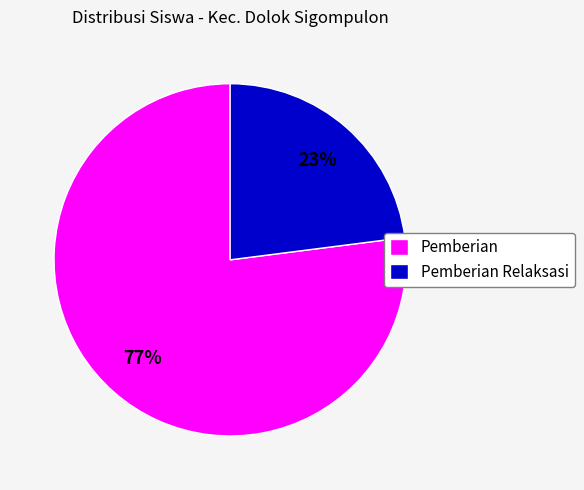

What is the largest slice in the pie chart?

Pemberian